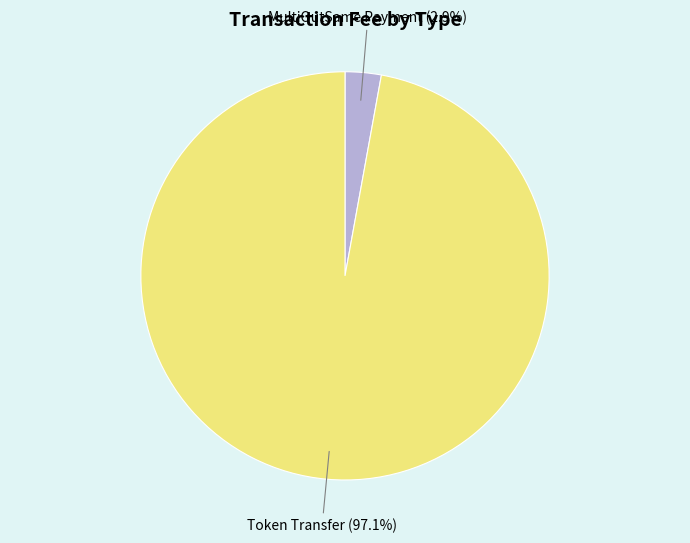

Does any single category account for the majority?

Yes